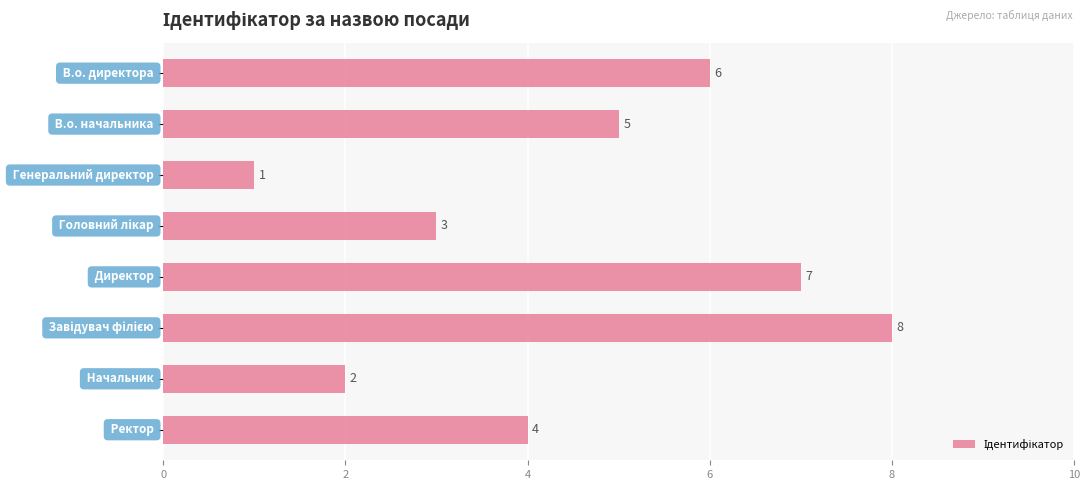

What is the greatest value displayed?

8